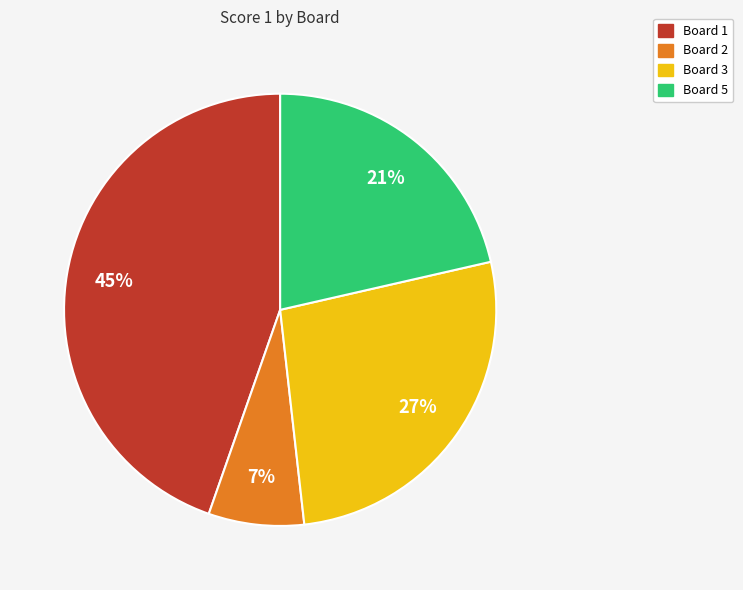

Is there any slice that represents more than half of the pie?

No